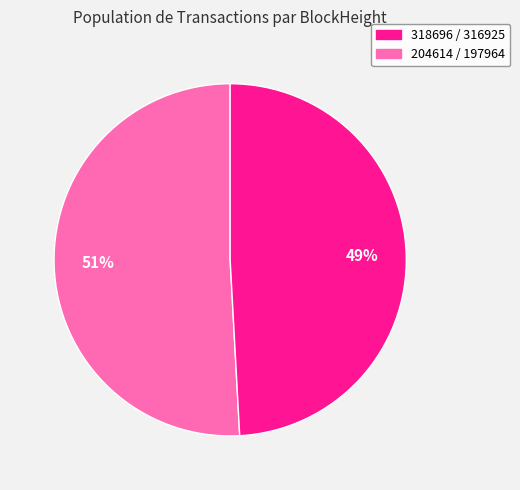

Is there a majority slice in this chart?

Yes